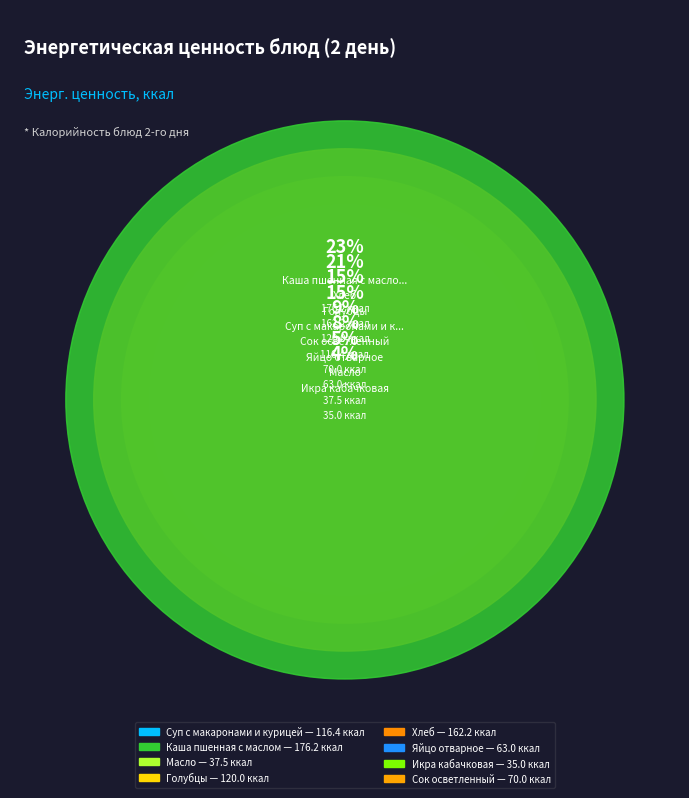

Count the number of slices in the pie.

8